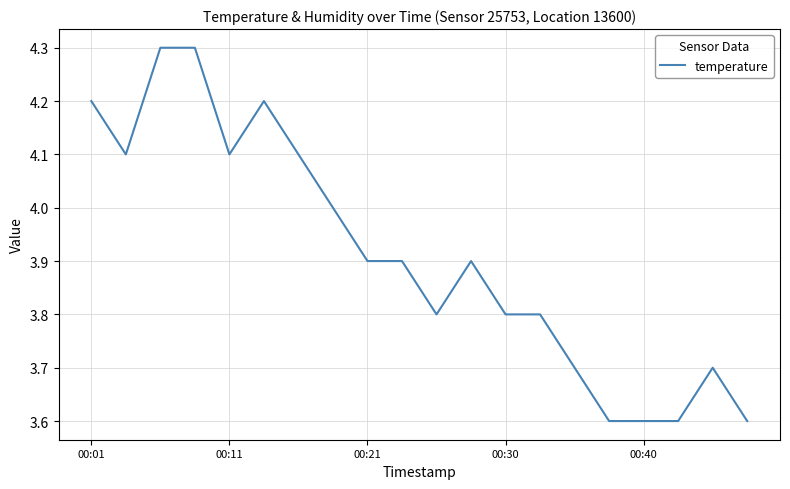

What is the greatest value displayed?

4.3